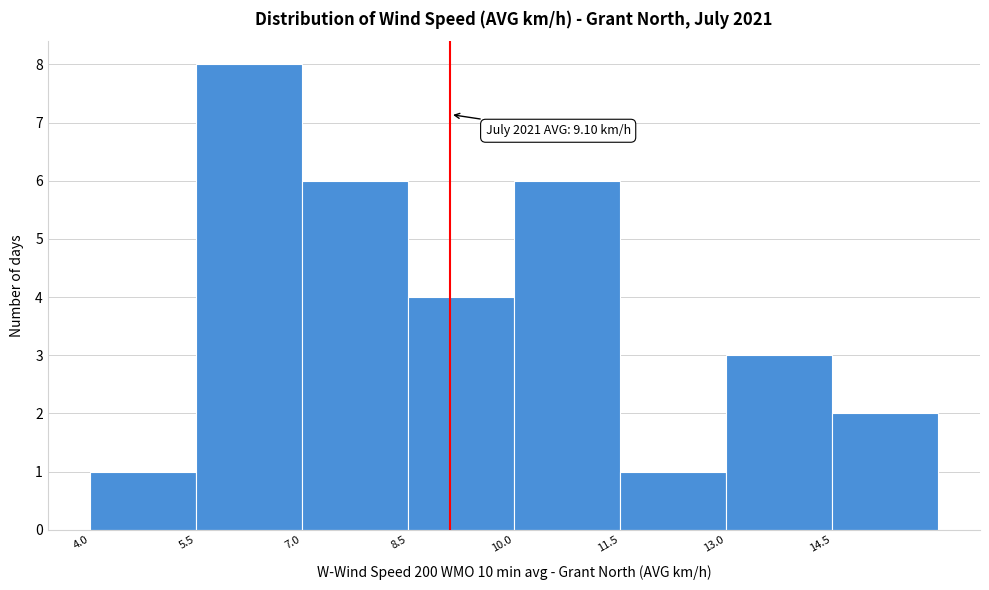

Which range on the x-axis has the tallest bar?

5.5 to 7.0